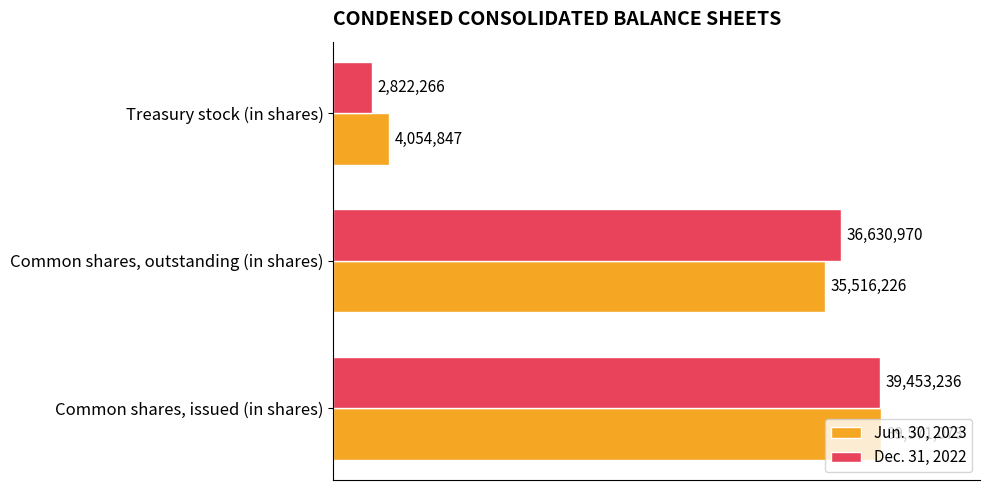

What are all the series names shown in the legend?

Jun. 30, 2023, Dec. 31, 2022